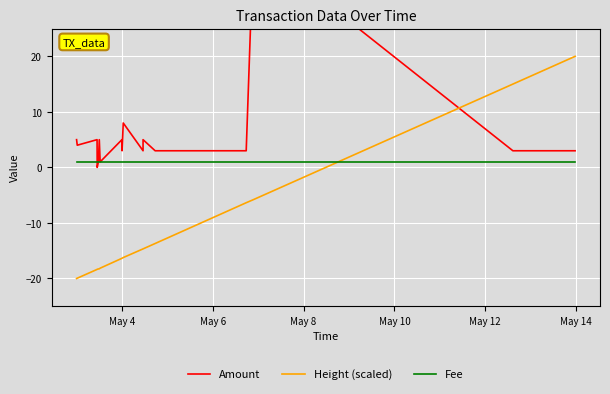

Is the value of Fee at May 6 greater than the value of Height (scaled) at 15?

No